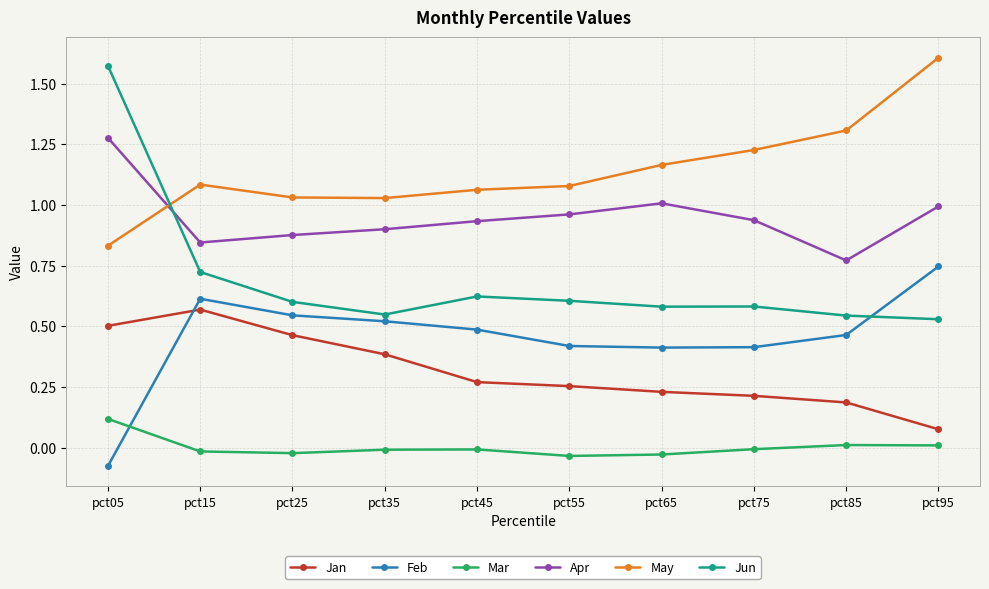

Which category has the lowest value across all series?

pct05